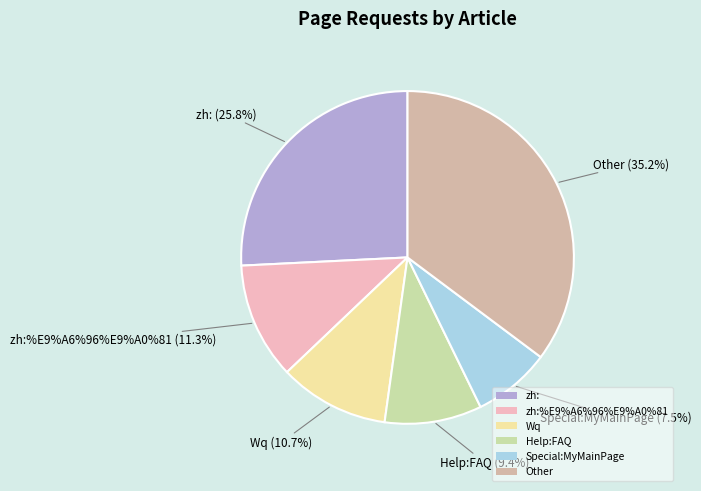

Which category has the smallest portion of the pie?

Special:MyMainPage